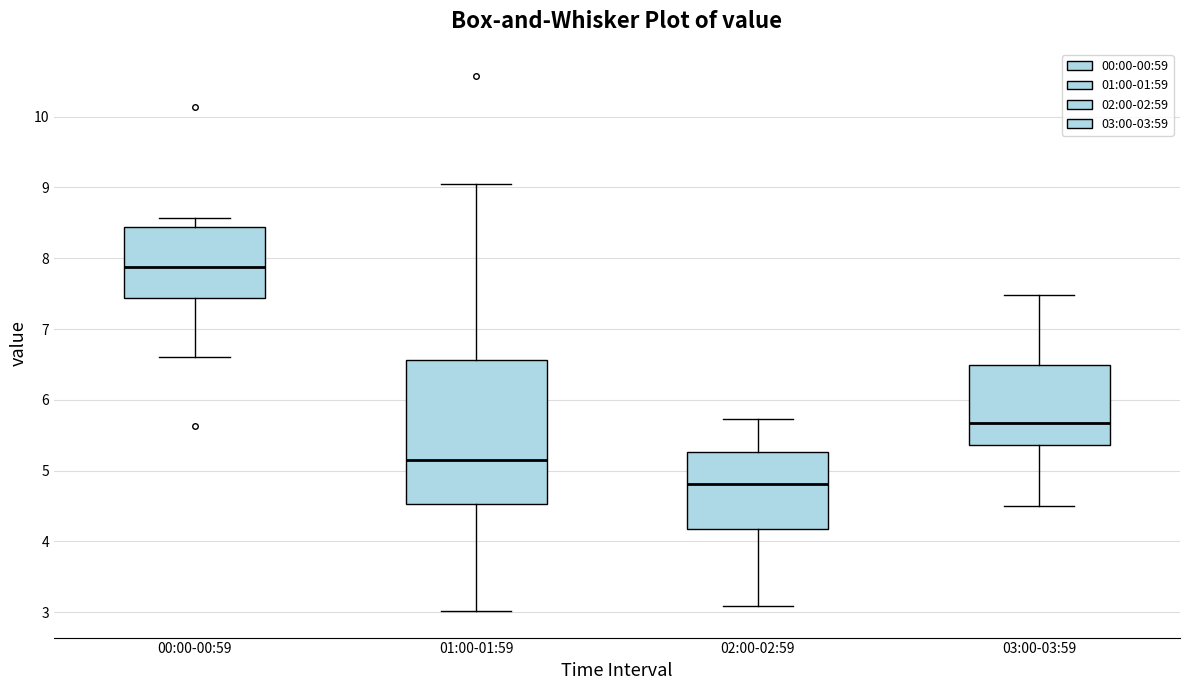

Which box's median line is the lowest?

02:00-02:59